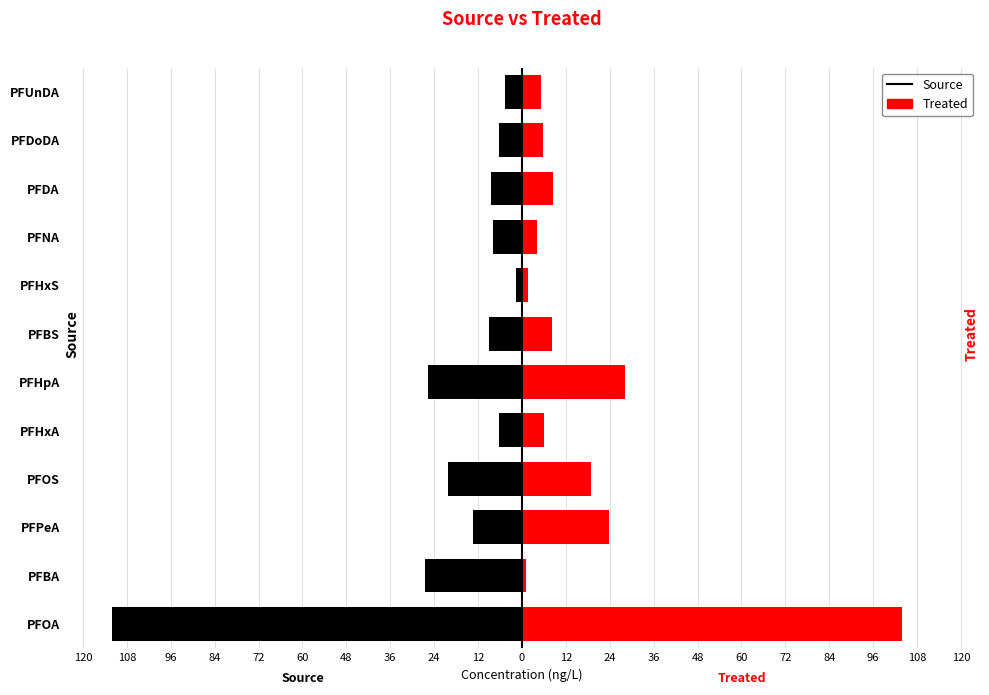

Rank the series at PFHxA from highest to lowest value.

Treated, Source